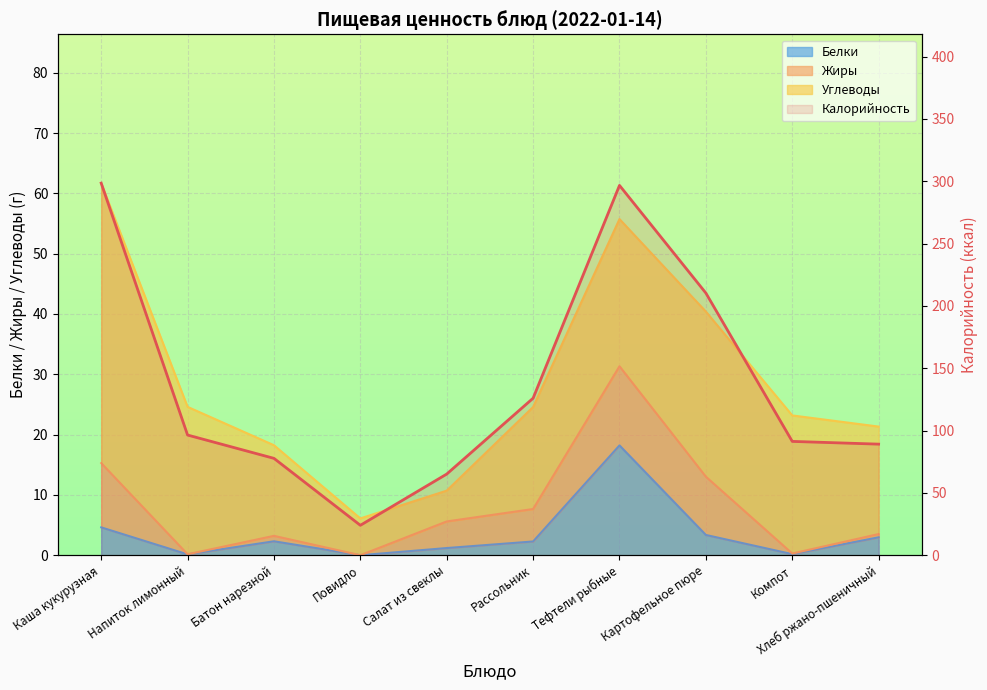

True or false: the data shows 298.5 at Каша кукурузная.

True